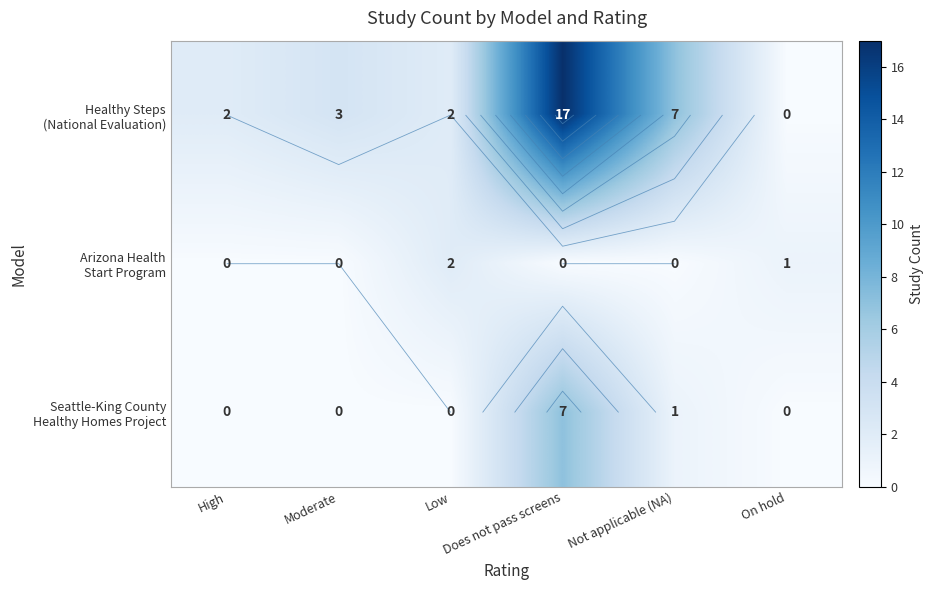

The value of Seattle-King County Healthy Homes Project at Not applicable (NA) is 0. True or false?

False